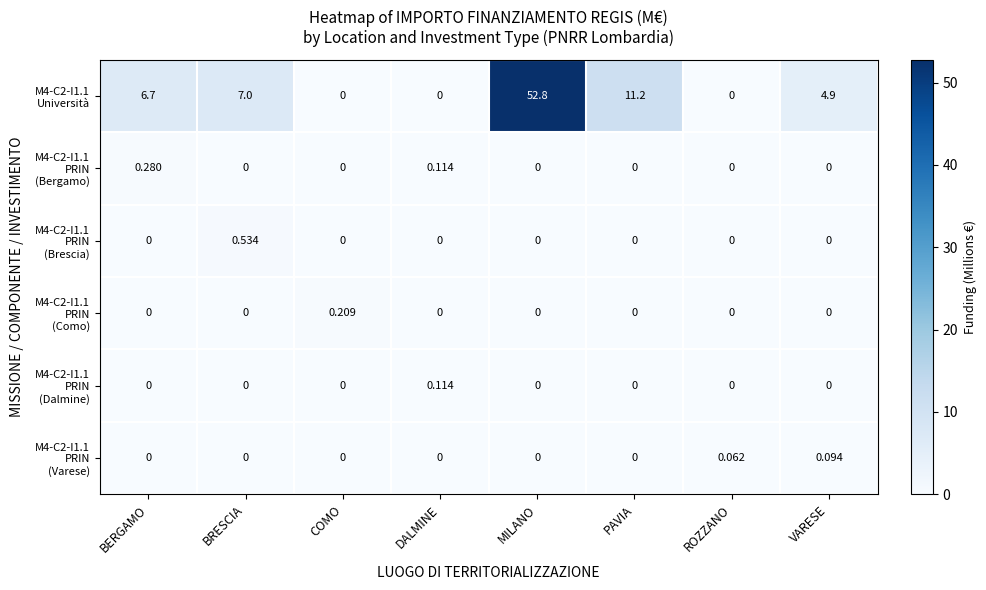

Which label corresponds to the largest value in the chart?

MILANO